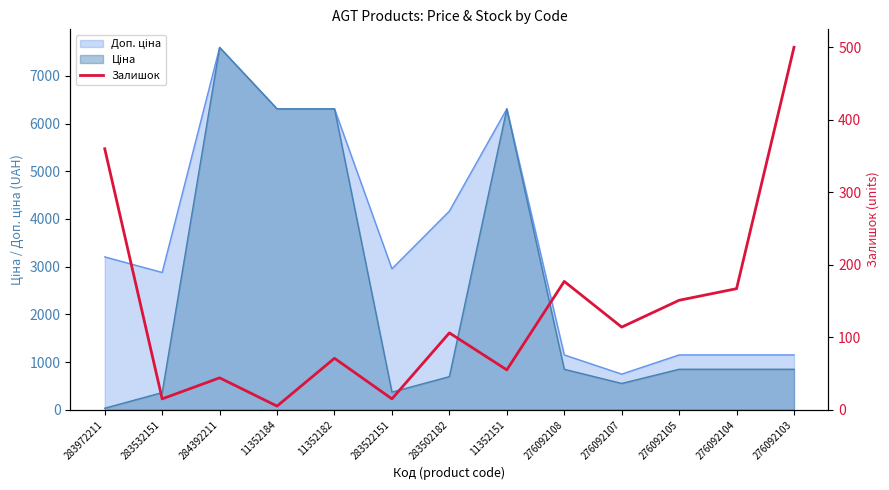

Is it true that the value at 283532151 is 15?

True